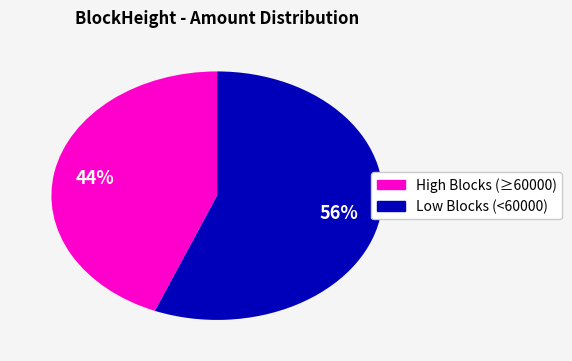

To the nearest percent, what is the difference between the largest and smallest slice percentages?

12%